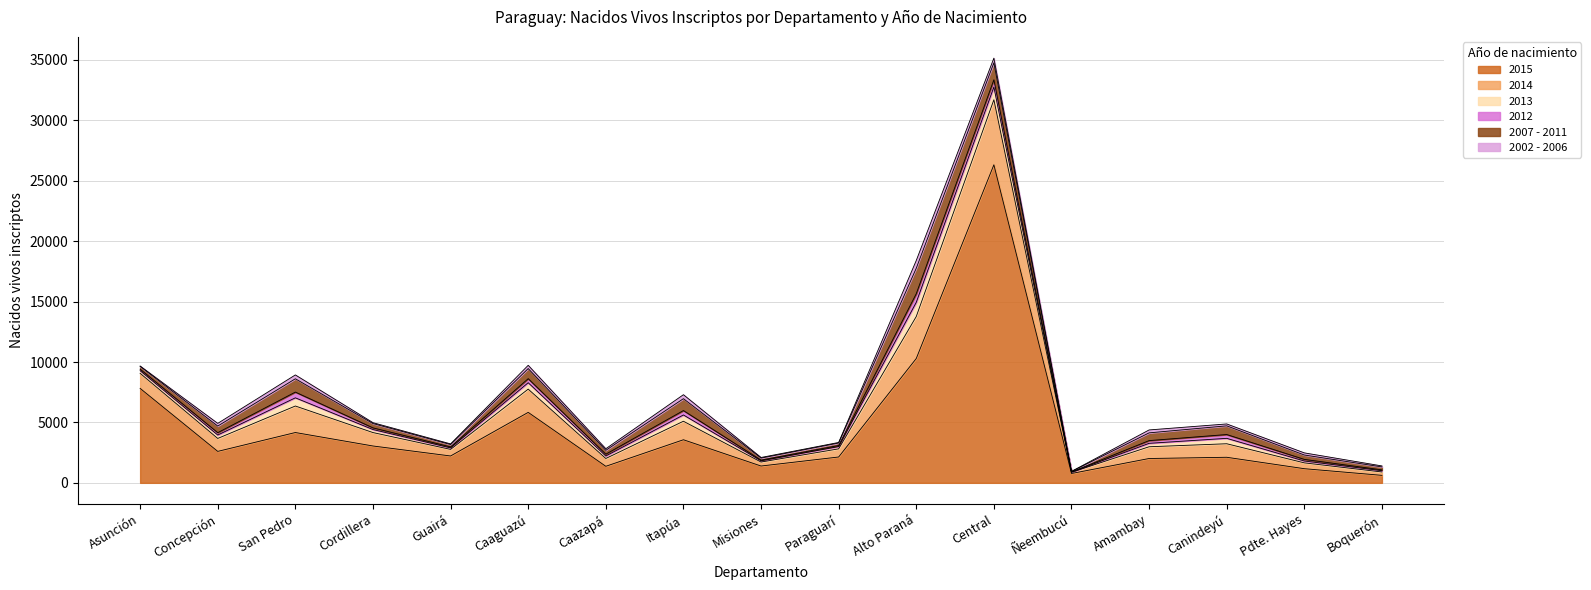

What is the value of the 2014 point at the 16th from the left?

482